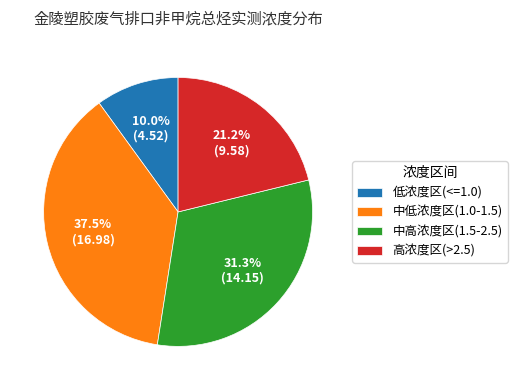

How many segments does this pie chart have?

4